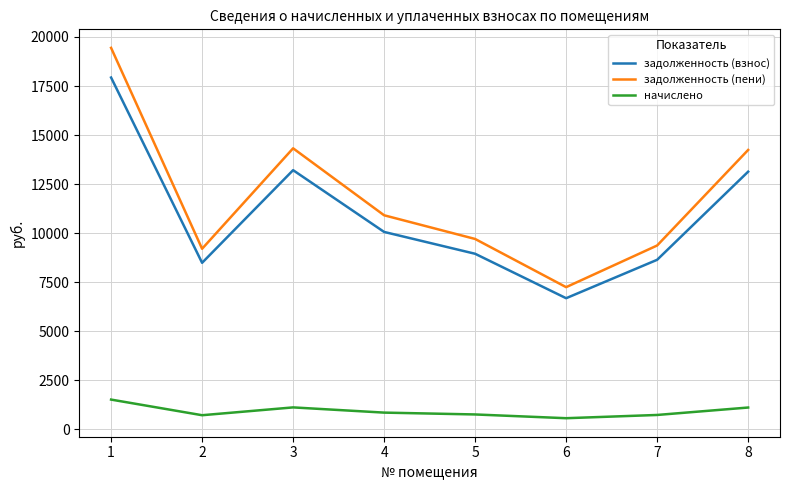

Read the начислено value at 3.

1114.6